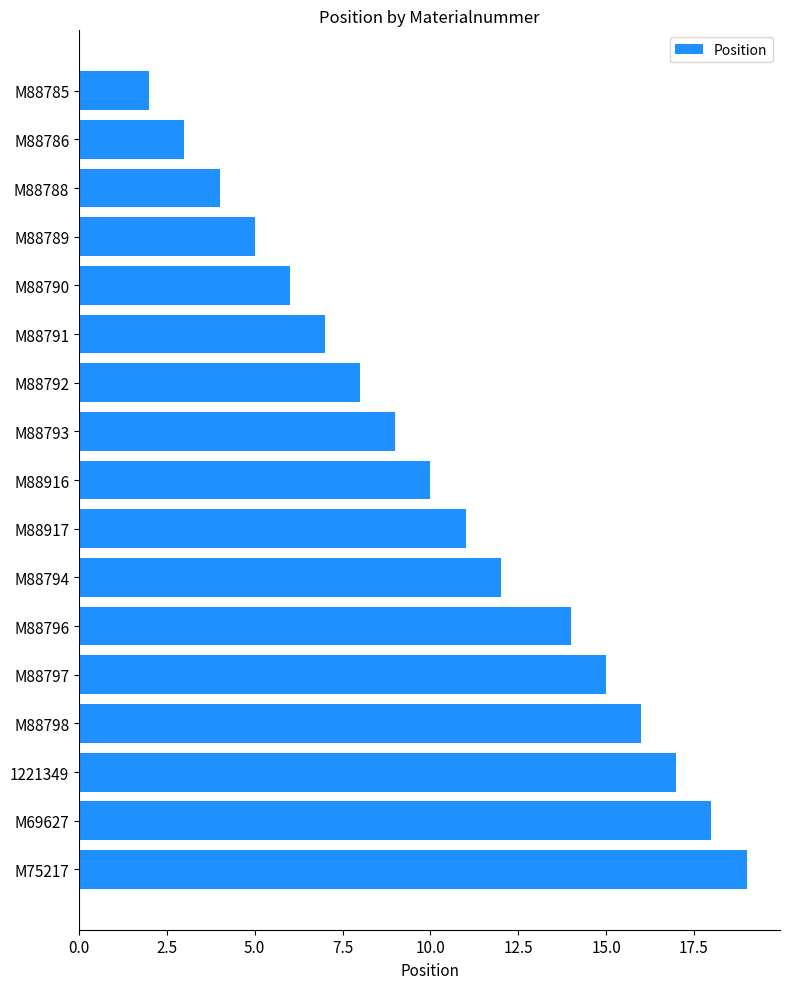

What is the minimum value shown in the chart?

2